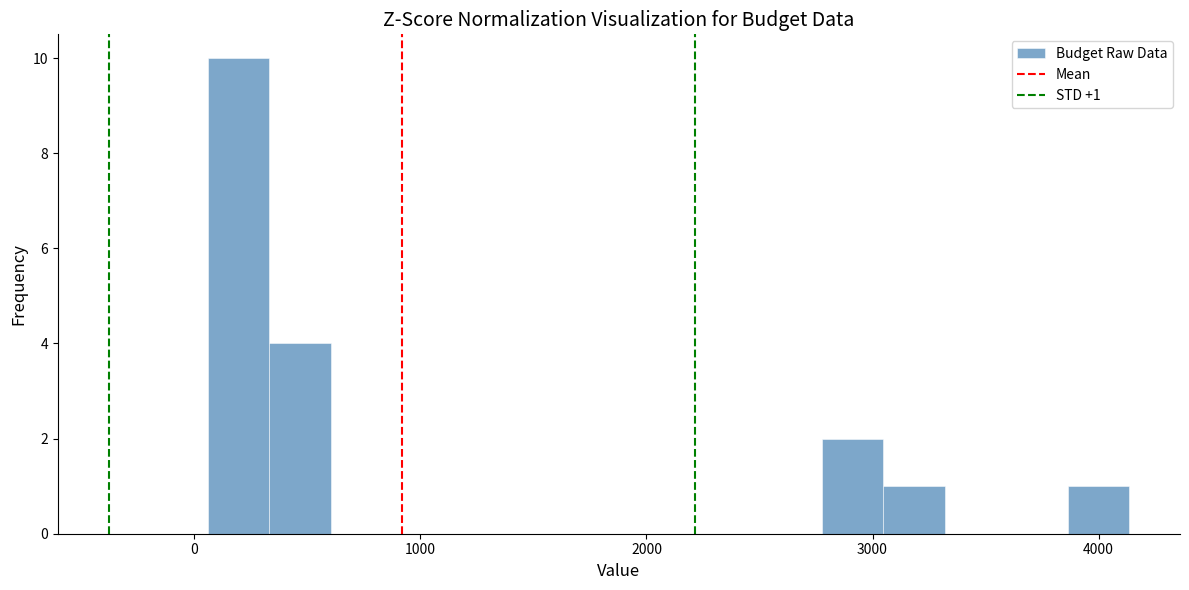

Around what value on the x-axis is the tallest bar? Give the approximate position of its centre, as read against the axis.

200